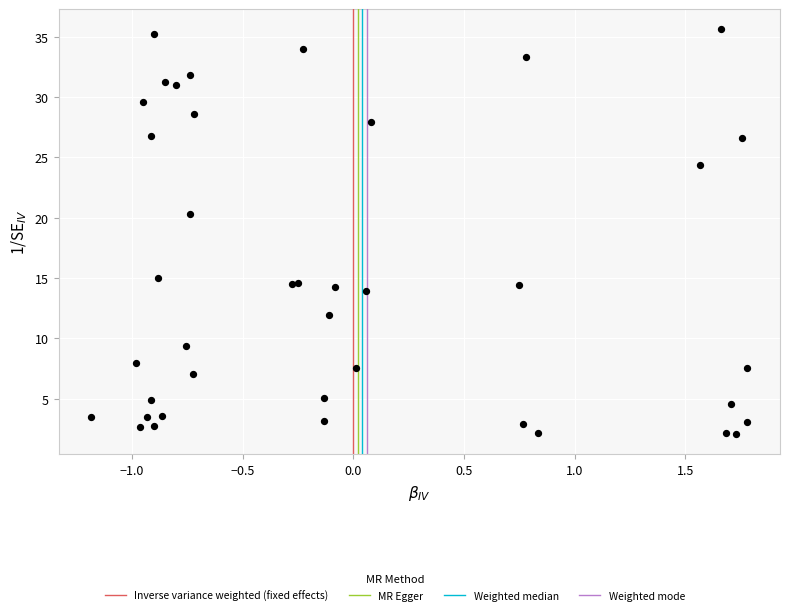

What Y value in the scatter plot is closest to 18?

20.3